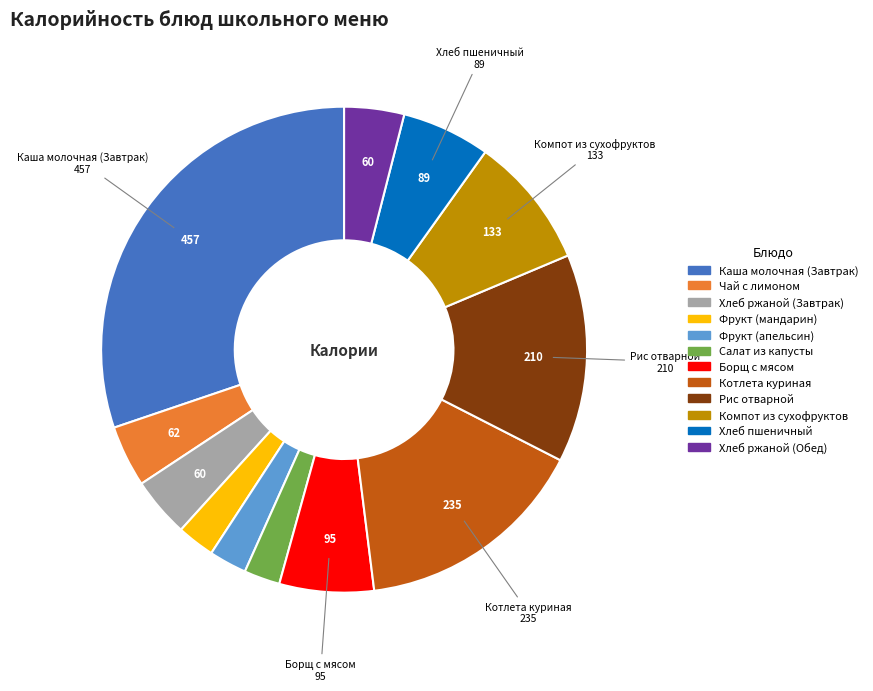

Does any single category account for the majority?

No